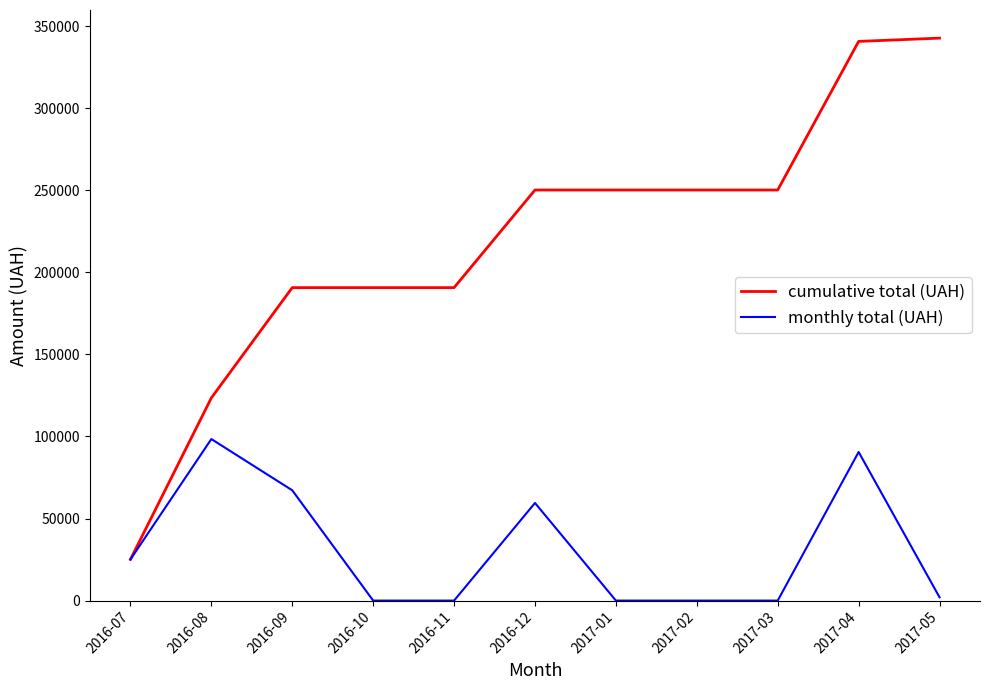

What position from the left is 2017-04?

10